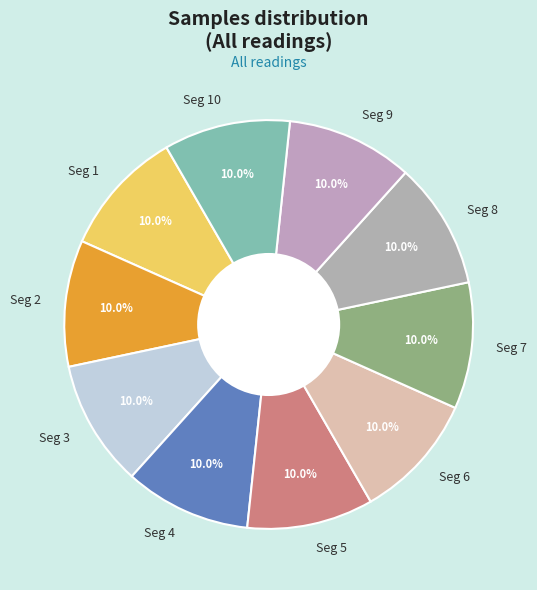

Does any single category account for the majority?

No